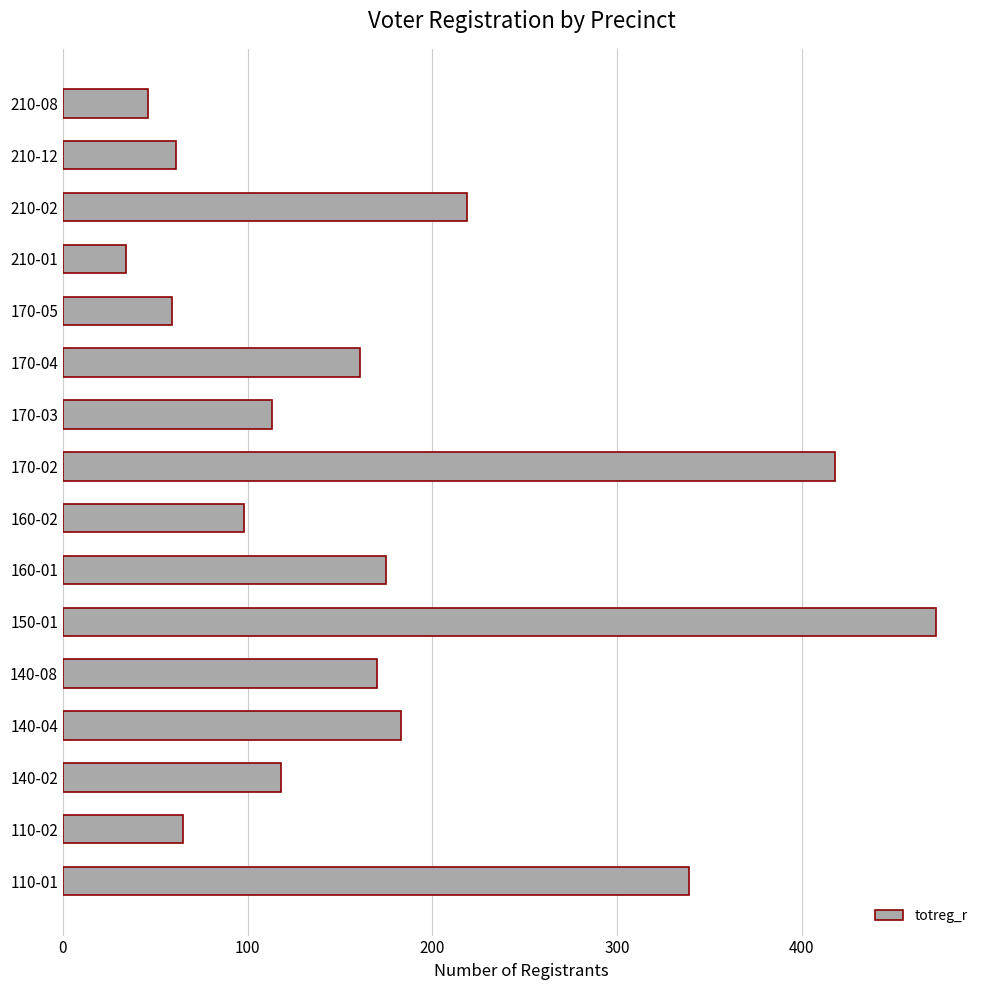

What is the change in value from 170-02 to 170-04?

-257